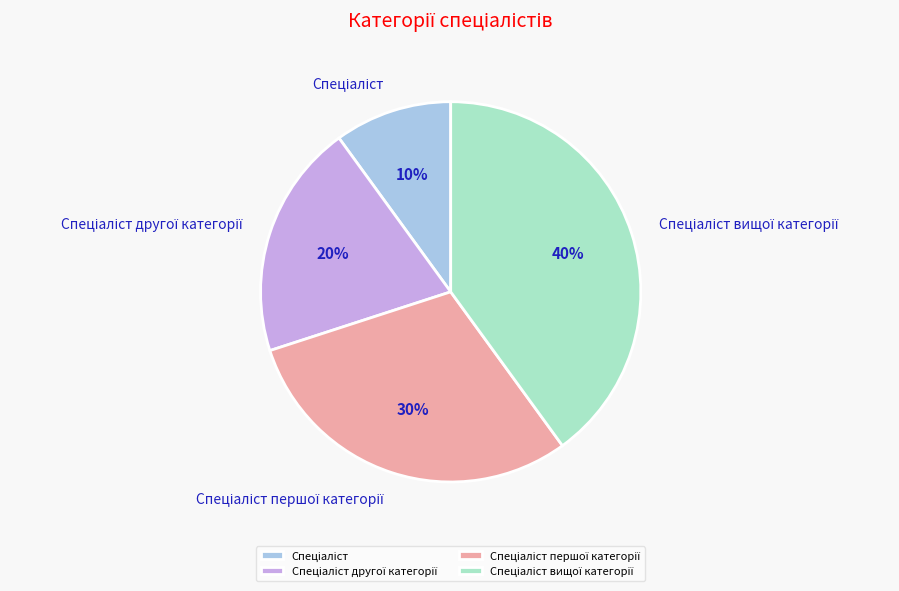

To the nearest percent, what is the difference between the largest and smallest slice percentages?

30%